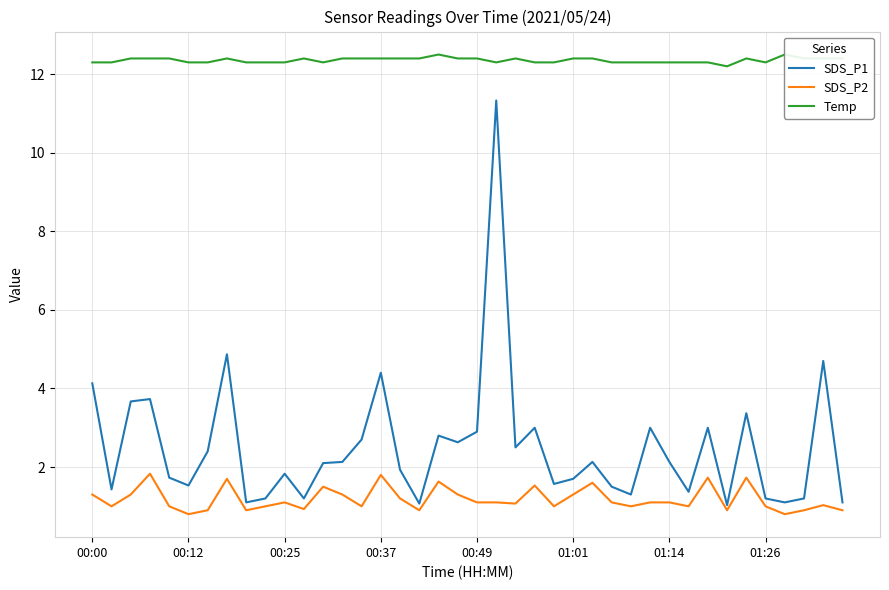

True or false: SDS_P1 and SDS_P2 cross at least once.

False